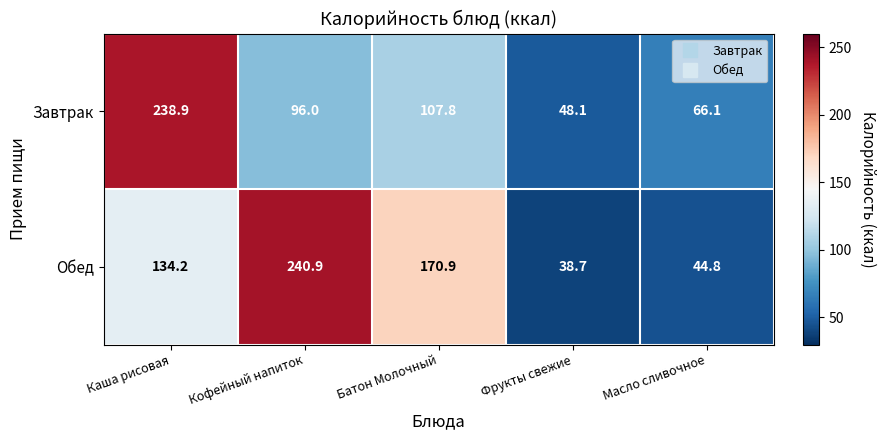

Where does the Завтрак series first go above 96?

Каша рисовая